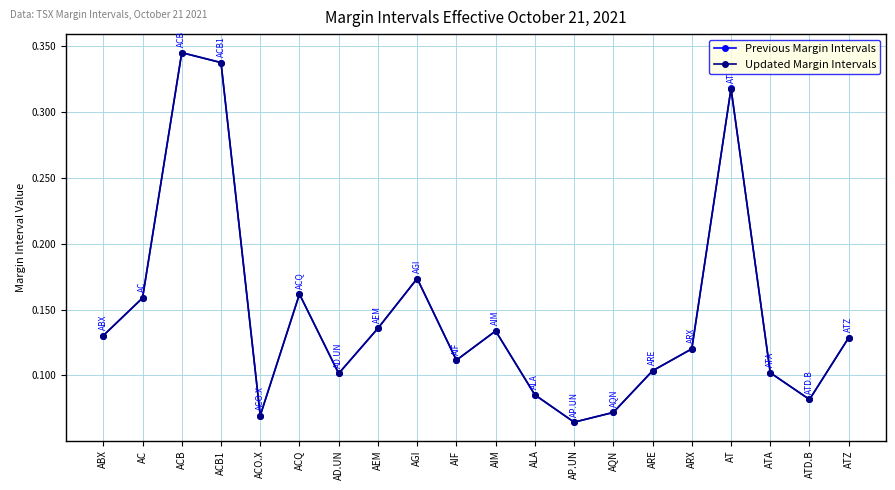

Which series changed the most between AQN and AT?

Previous Margin Intervals